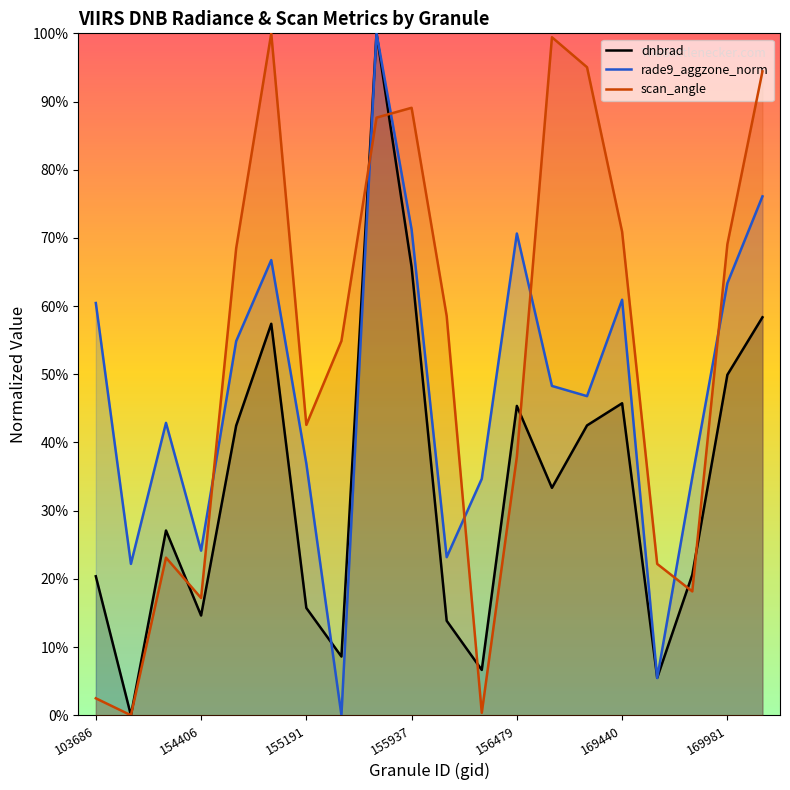

What is the difference between the highest and lowest values at 14?

0.5